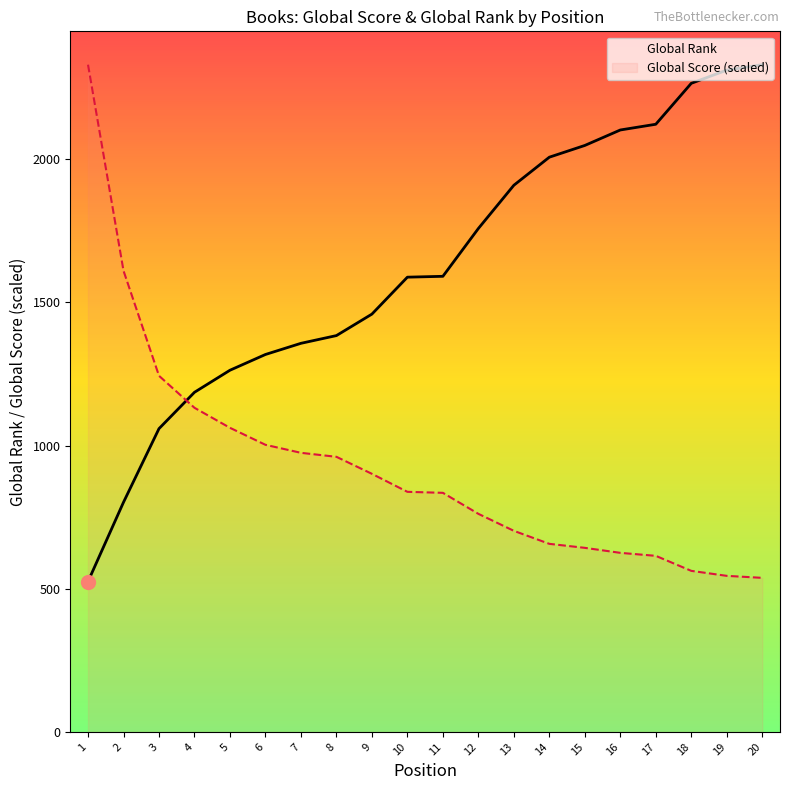

Which series contains the lowest Y value?

Global Rank